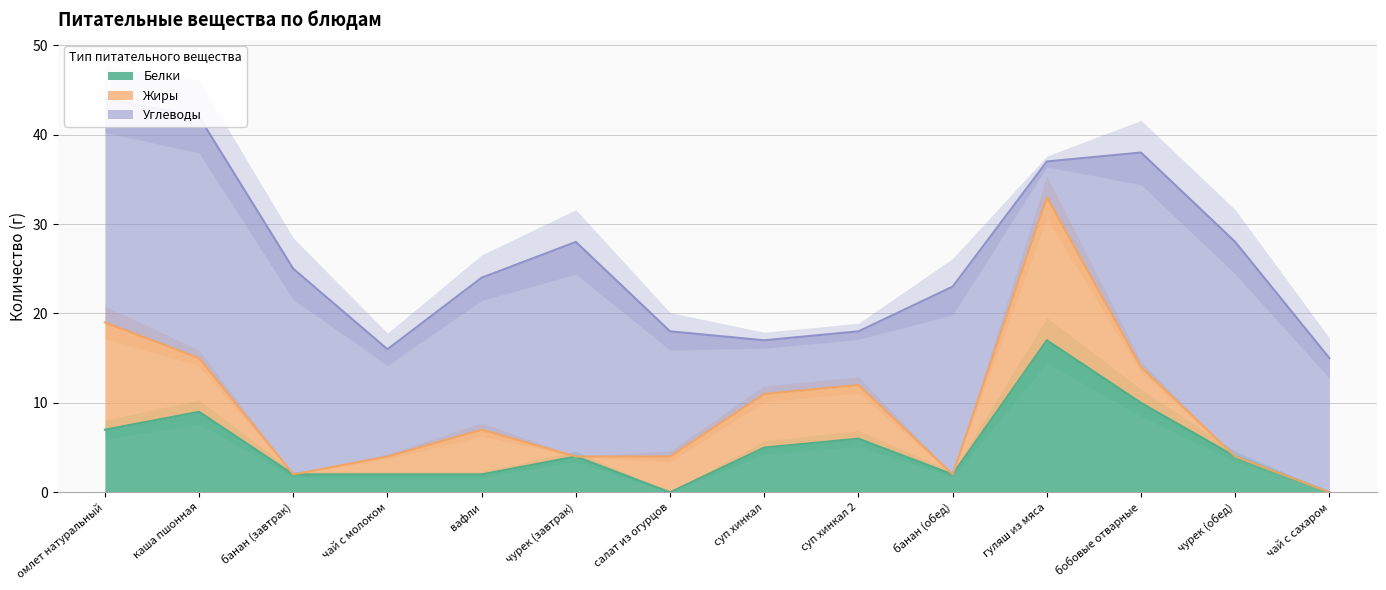

Which series ends up on top after the final intersection of Углеводы and Жиры?

Углеводы